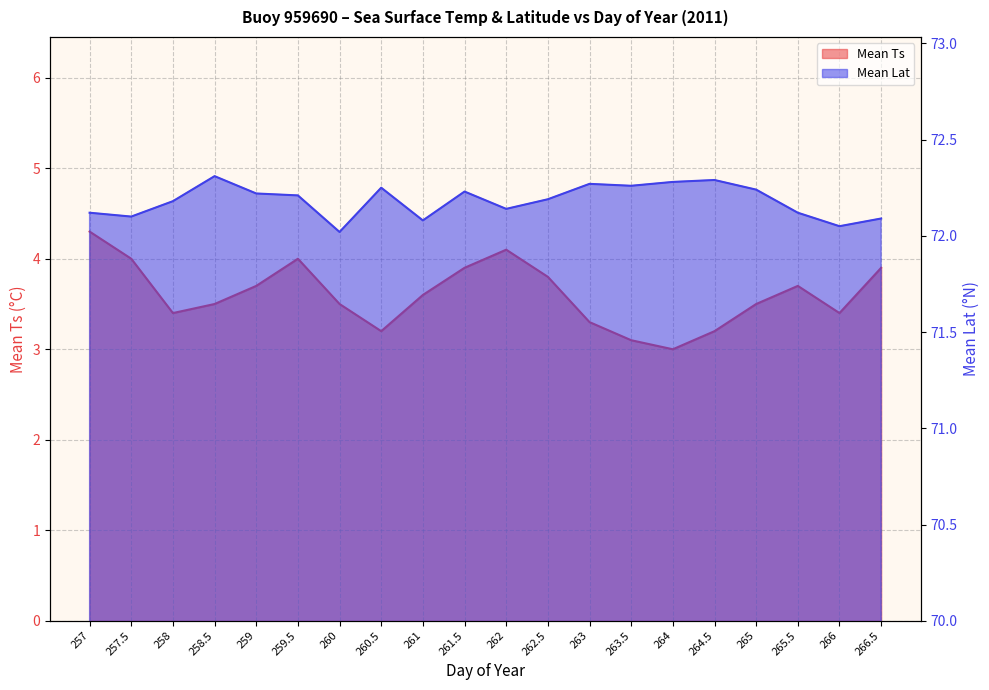

At which category does Mean Lat reach its first local peak?

258.5